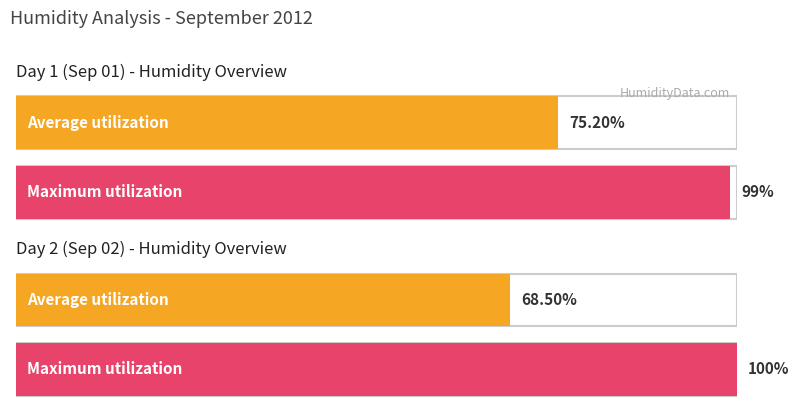

Are the bars grouped side by side (vs. stacked)?

Yes